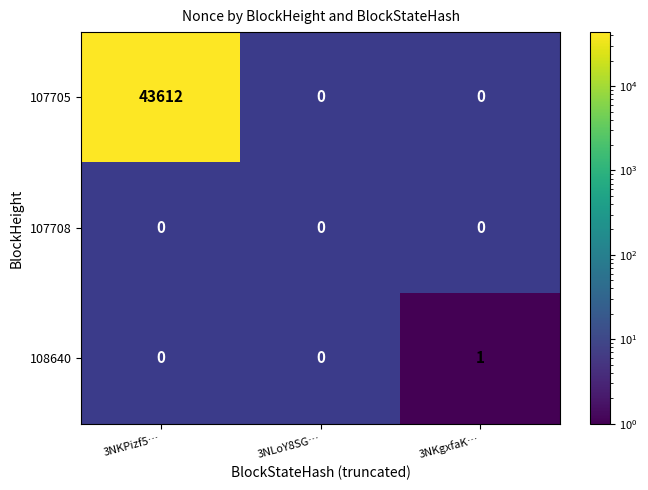

True or false: 108640 has a value of 0 at 3NKgxfaK….

False